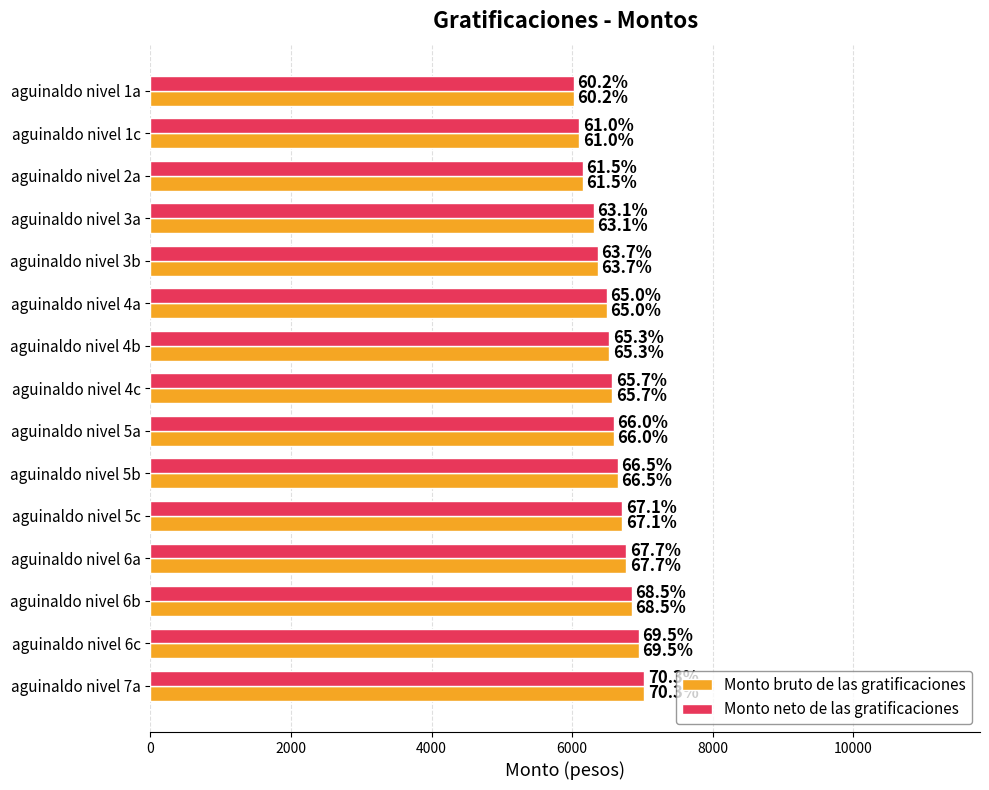

What are all the series names shown in the legend?

Monto bruto de las gratificaciones, Monto neto de las gratificaciones